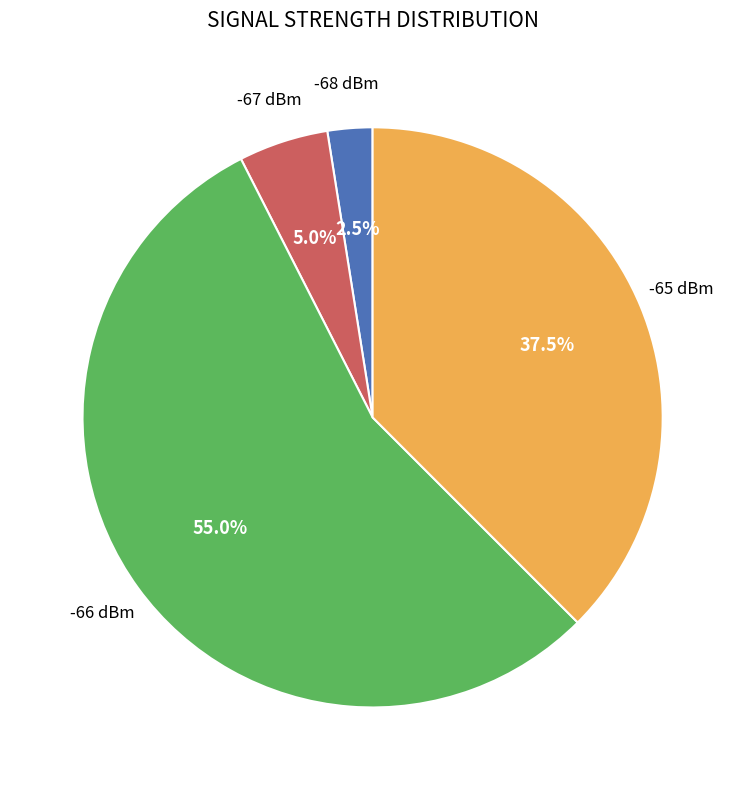

Rank the categories by value from highest to lowest.

-66 dBm, -65 dBm, -67 dBm, -68 dBm